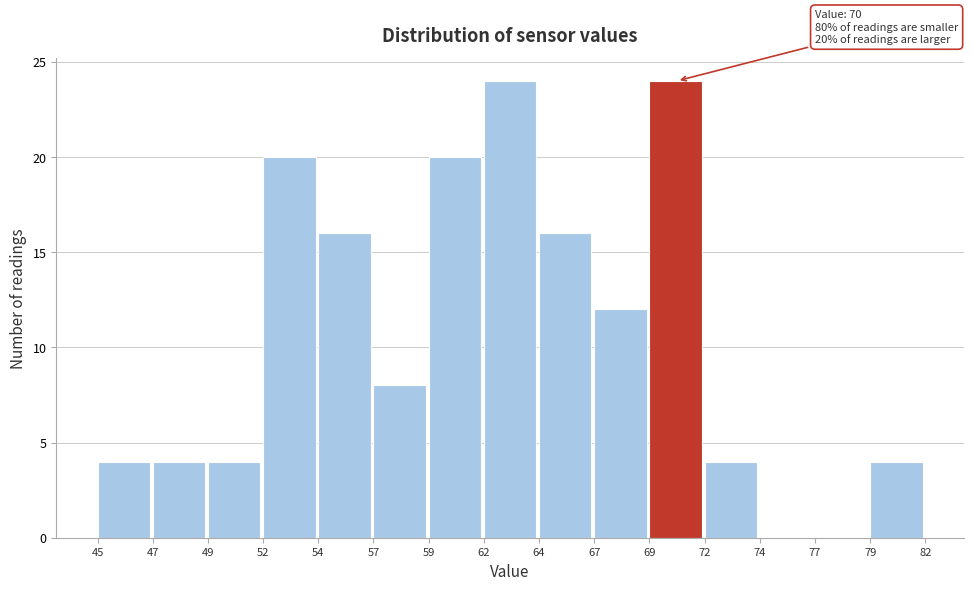

Reading left to right, transcribe all the data shown in this chart.

45=4	47=4	49=4	52=20	54=16	57=8	59=20	62=24	64=16	67=12	69=24	72=4	74=0	77=0	79=4